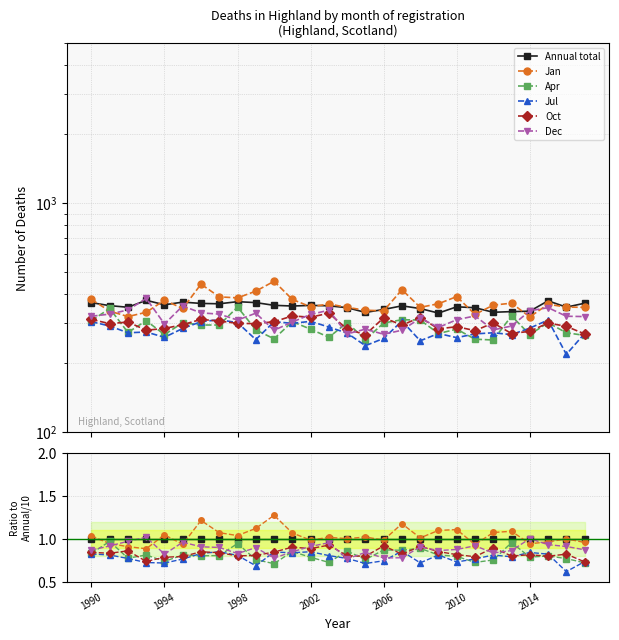

The Dec series shows 1.4 at 23. True or false?

False